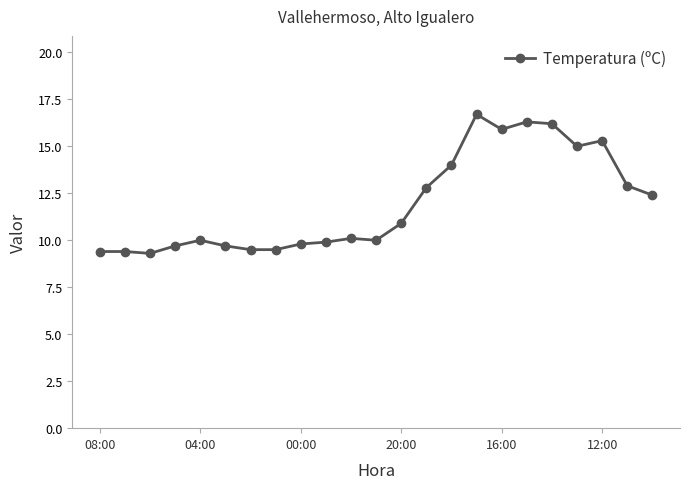

What is the sum of all values?

274.7